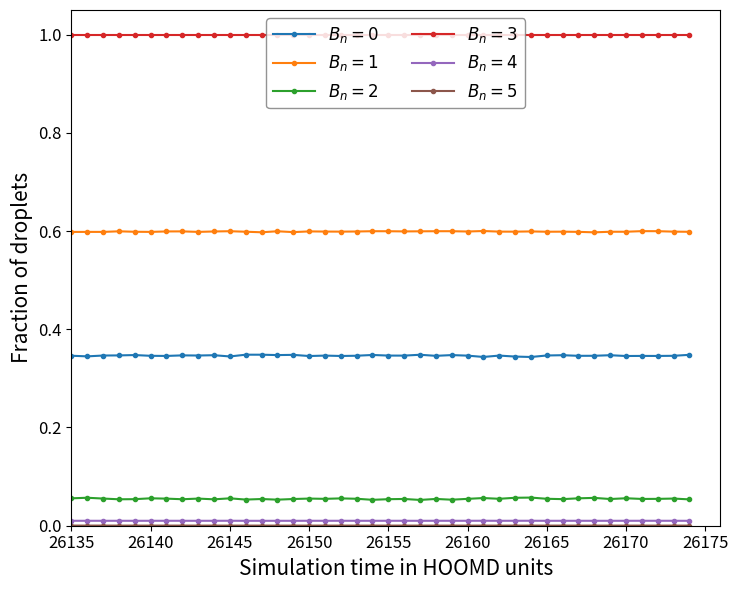

What is the maximum value shown in the chart?

1.0